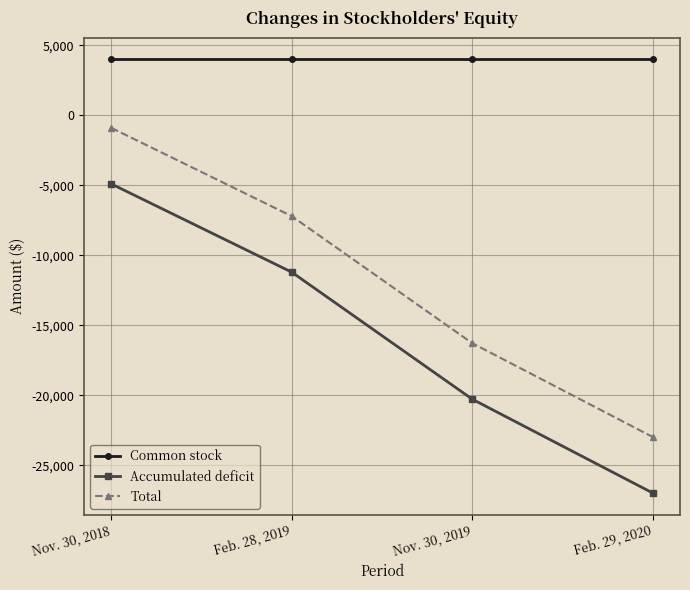

Reading left to right, extract all data points from this chart.

Common stock: Nov. 30, 2018=4000	Feb. 28, 2019=4000	Nov. 30, 2019=4000	Feb. 29, 2020=4000
Accumulated deficit: Nov. 30, 2018=-4901	Feb. 28, 2019=-11209	Nov. 30, 2019=-20285	Feb. 29, 2020=-26988
Total: Nov. 30, 2018=-901	Feb. 28, 2019=-7209	Nov. 30, 2019=-16285	Feb. 29, 2020=-22988